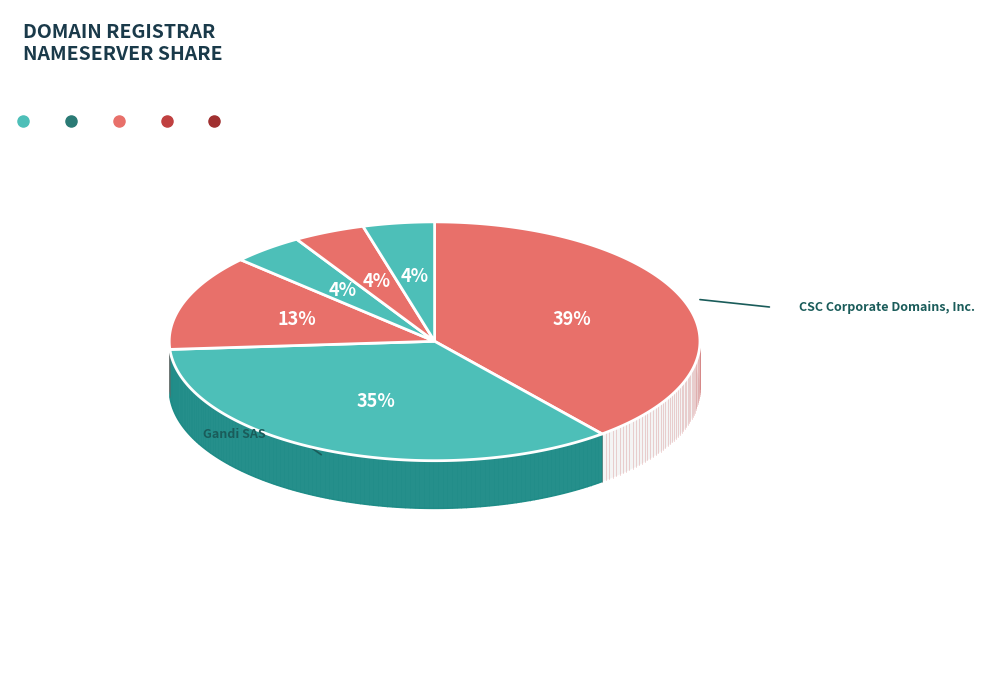

To the nearest percent, what is the average slice percentage?

17%